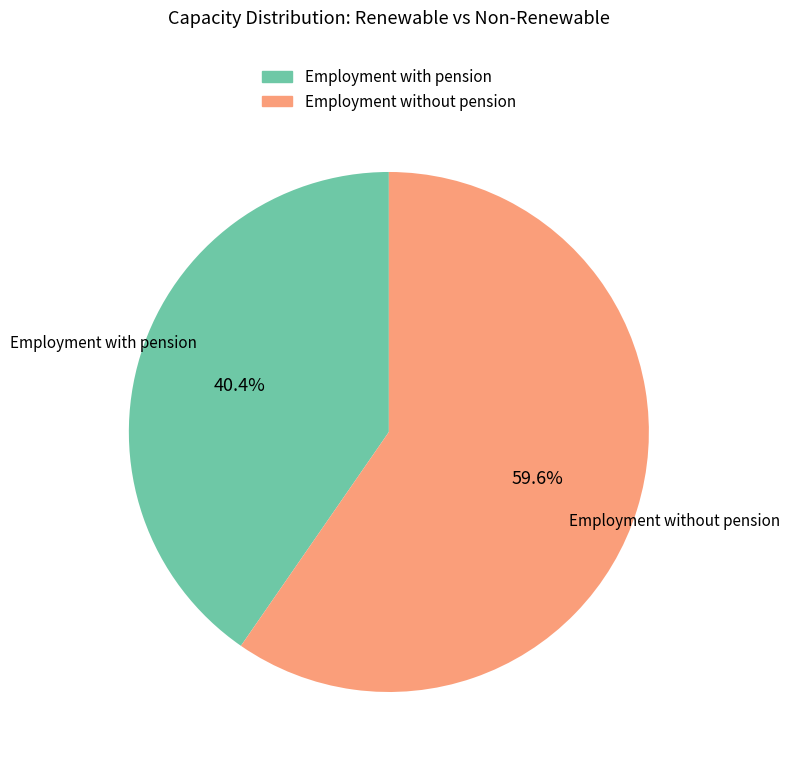

To the nearest percent, what is the difference between the largest and smallest slice percentages?

19%